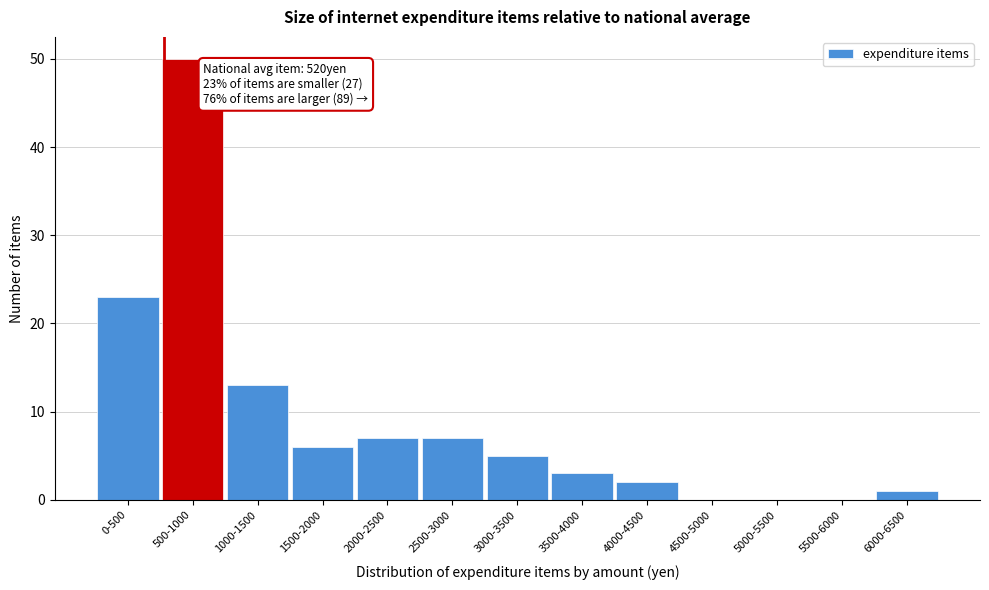

Reading left to right, transcribe all the data shown in this chart.

0-500=23	500-1000=50	1000-1500=13	1500-2000=6	2000-2500=7	2500-3000=7	3000-3500=5	3500-4000=3	4000-4500=2	4500-5000=0	5000-5500=0	5500-6000=0	6000-6500=1